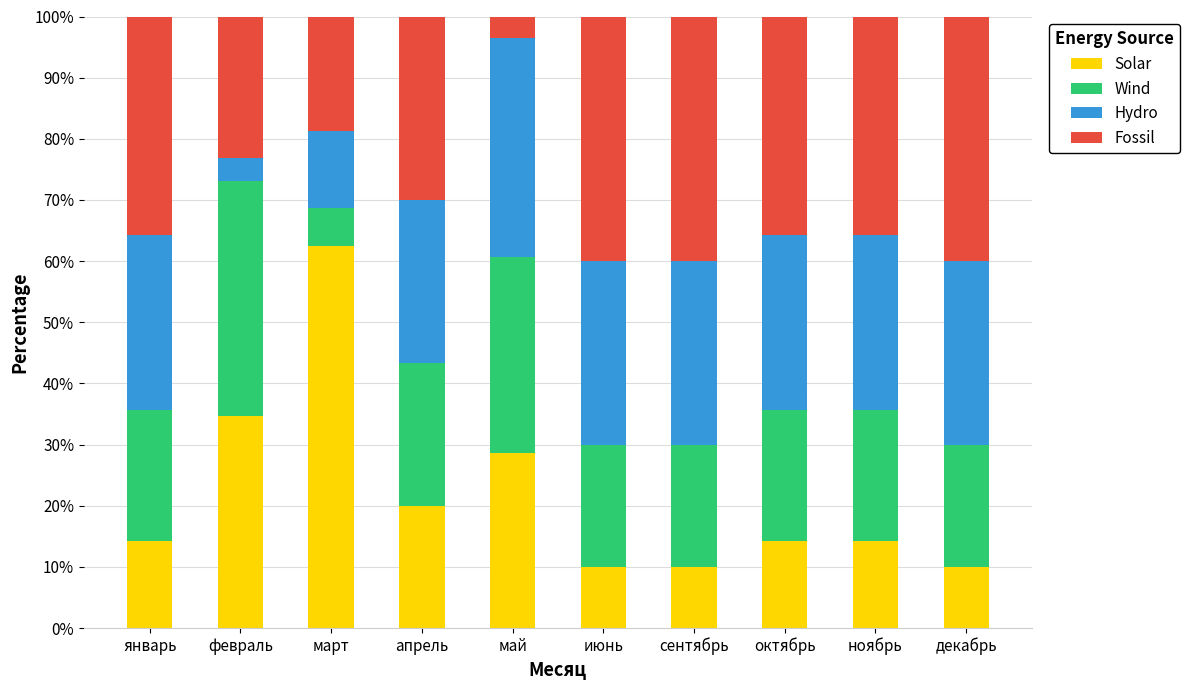

What is the lowest value of the Solar series?

10.0